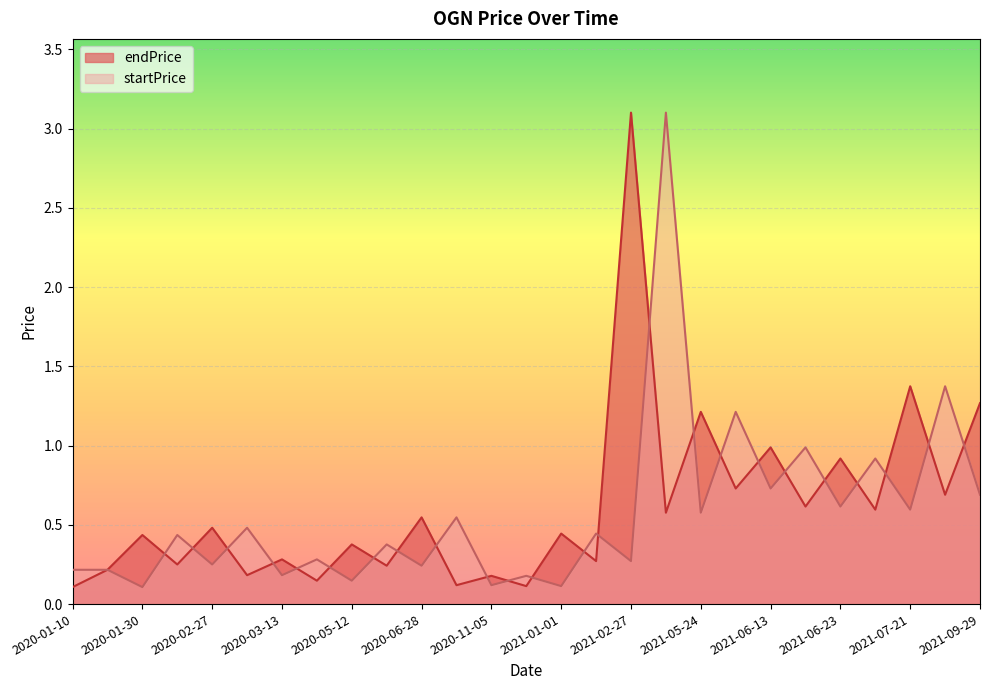

What is the value of the startPrice point at the 19th from the left?

0.6